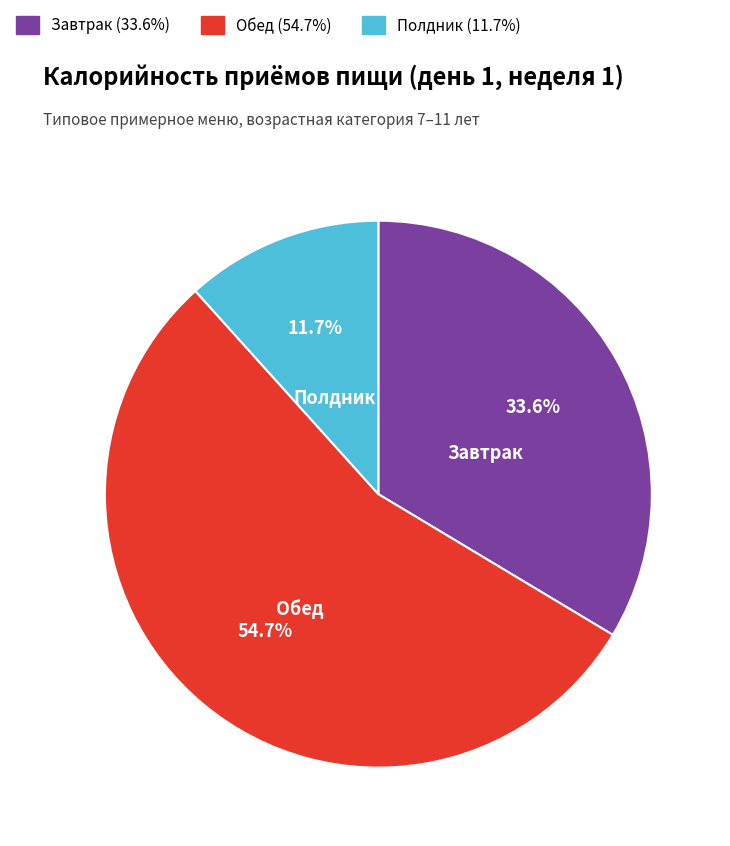

Approximately how many times larger is the value at Завтрак compared to Обед?

0.6